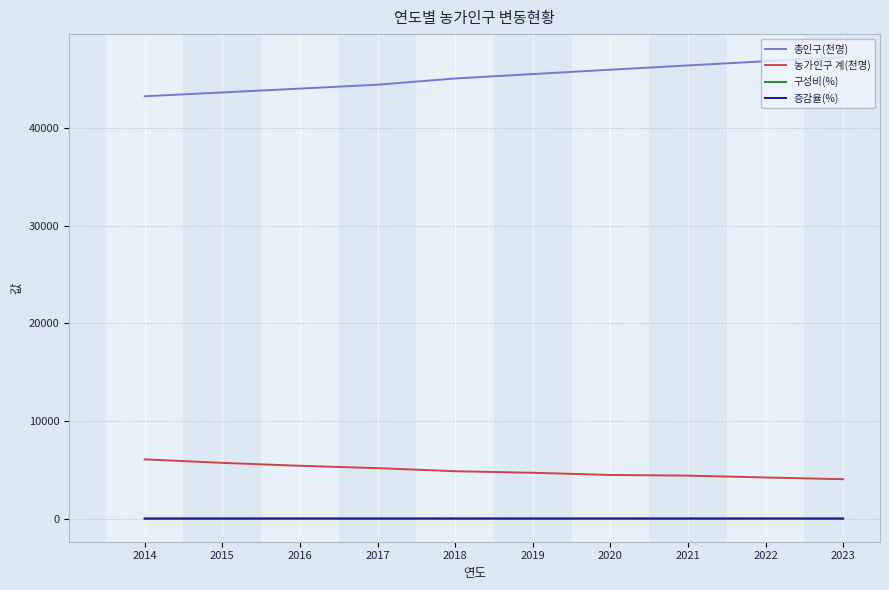

The 총인구(천명) series shows 76652.3 at 2018. True or false?

False